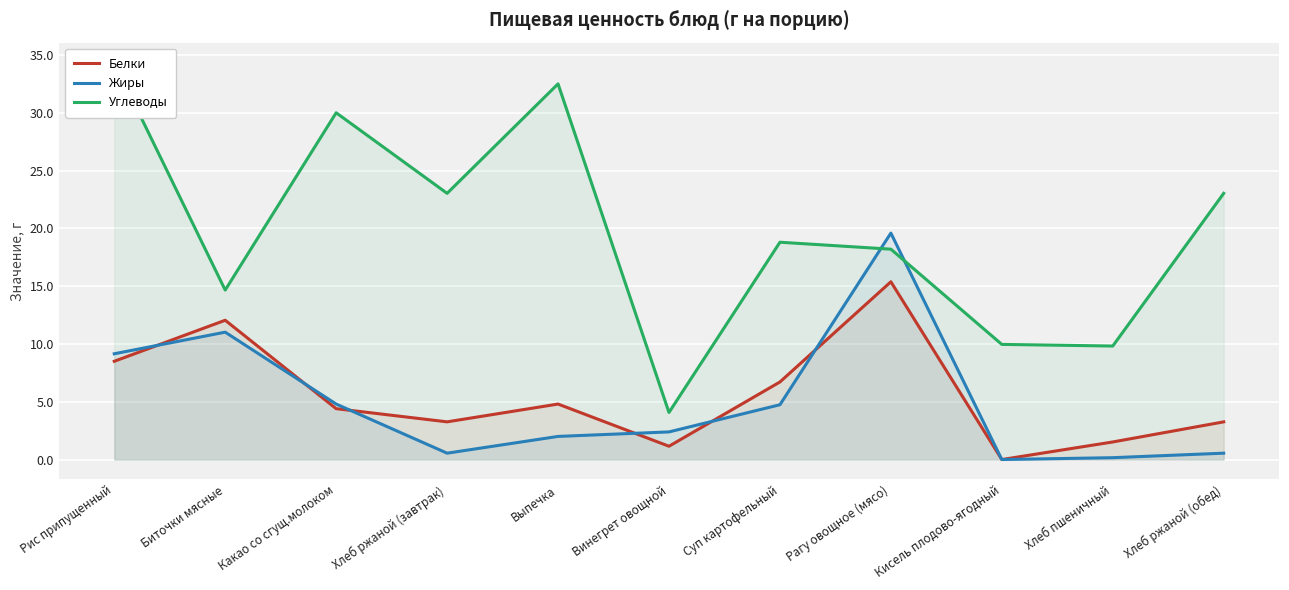

How many categories are shown in the chart?

11